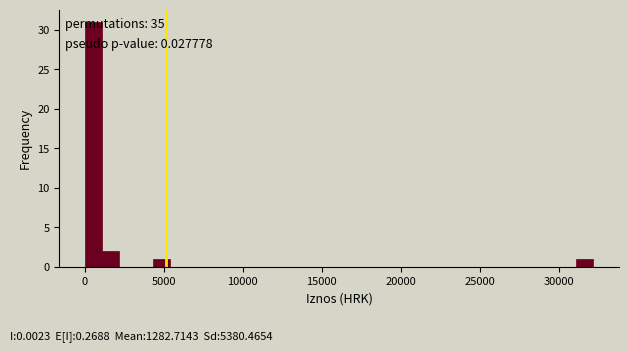

Around what value on the x-axis is the tallest bar? Give the approximate position of its centre, as read against the axis.

500